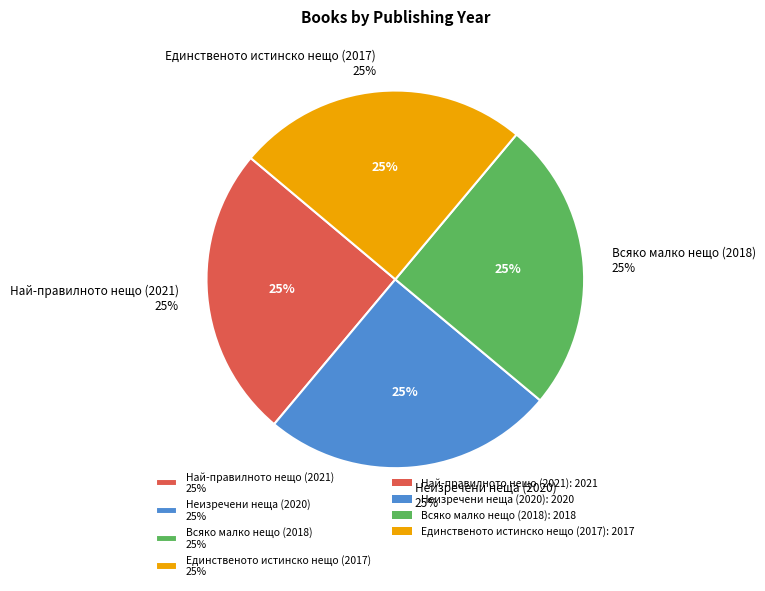

How much of the chart is everything except Единственото истинско нещо (2017)?

75.0%